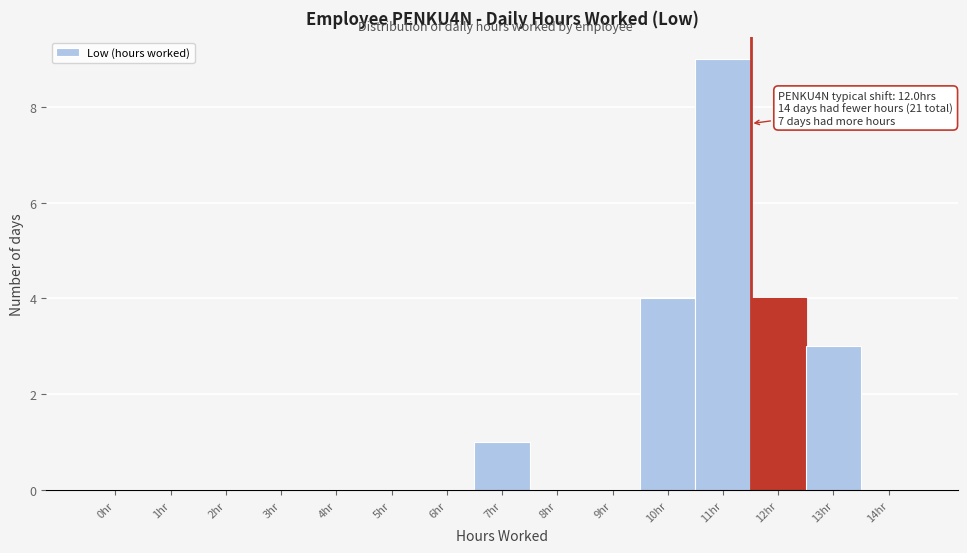

Reading left to right, what are all the values shown in this chart?

0hr=0	1hr=0	2hr=0	3hr=0	4hr=0	5hr=0	6hr=0	7hr=1	8hr=0	9hr=0	10hr=4	11hr=9	12hr=4	13hr=3	14hr=0